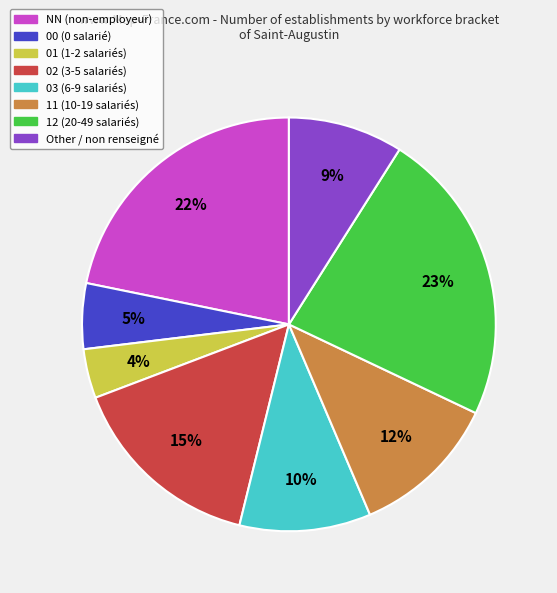

Does 11 represent more than half of the total?

No